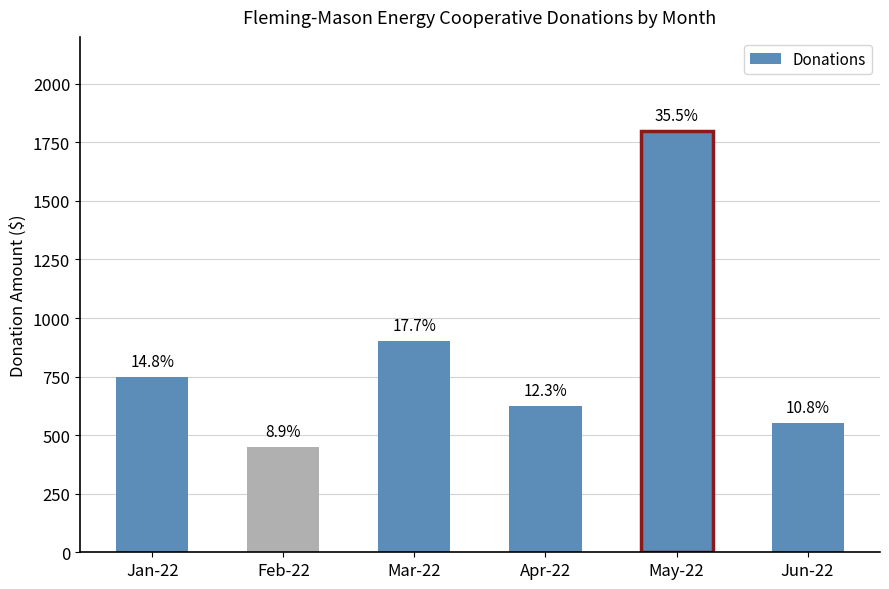

Reading left to right, list all the values displayed in this chart.

750	450	900	625	1800	550